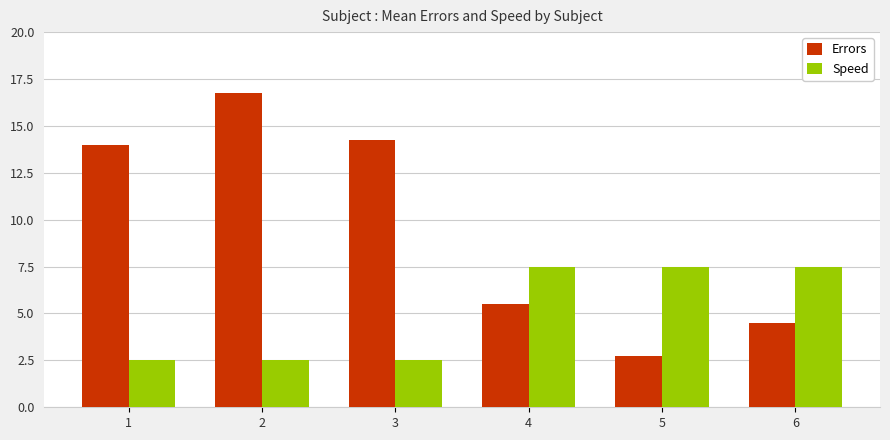

What is the lowest value of the Errors series?

2.8